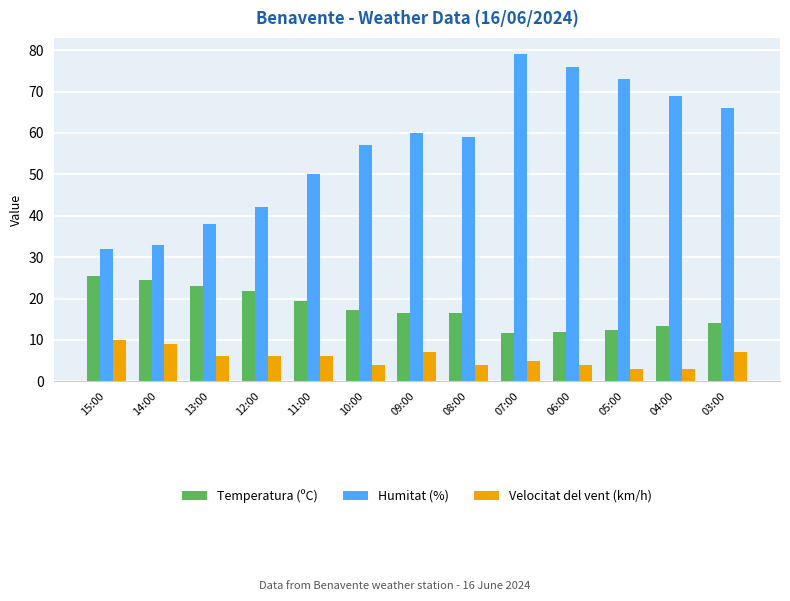

Which series has the widest spread of values?

Humitat (%)